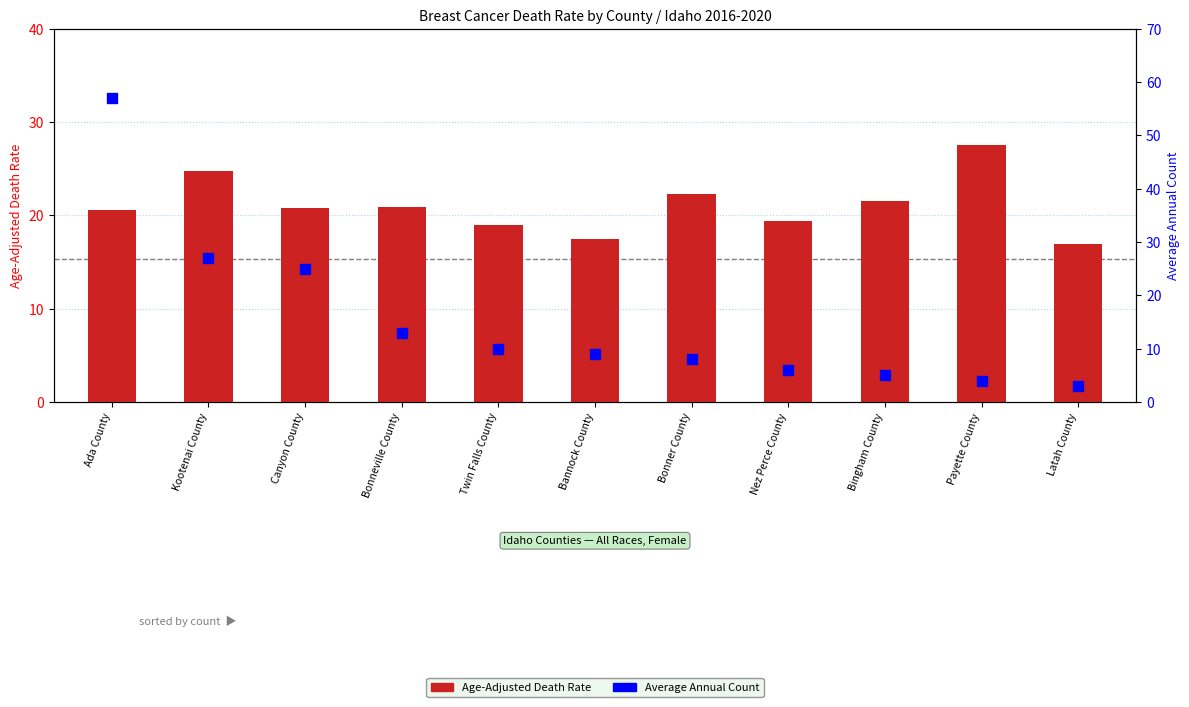

At which label does Average Annual Count first exceed 9?

Ada County